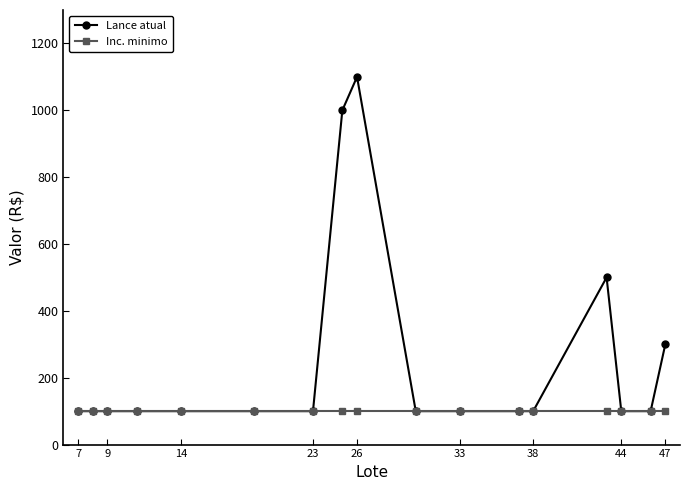

Rank the series by their average value, from highest to lowest.

Lance atual, Inc. minimo